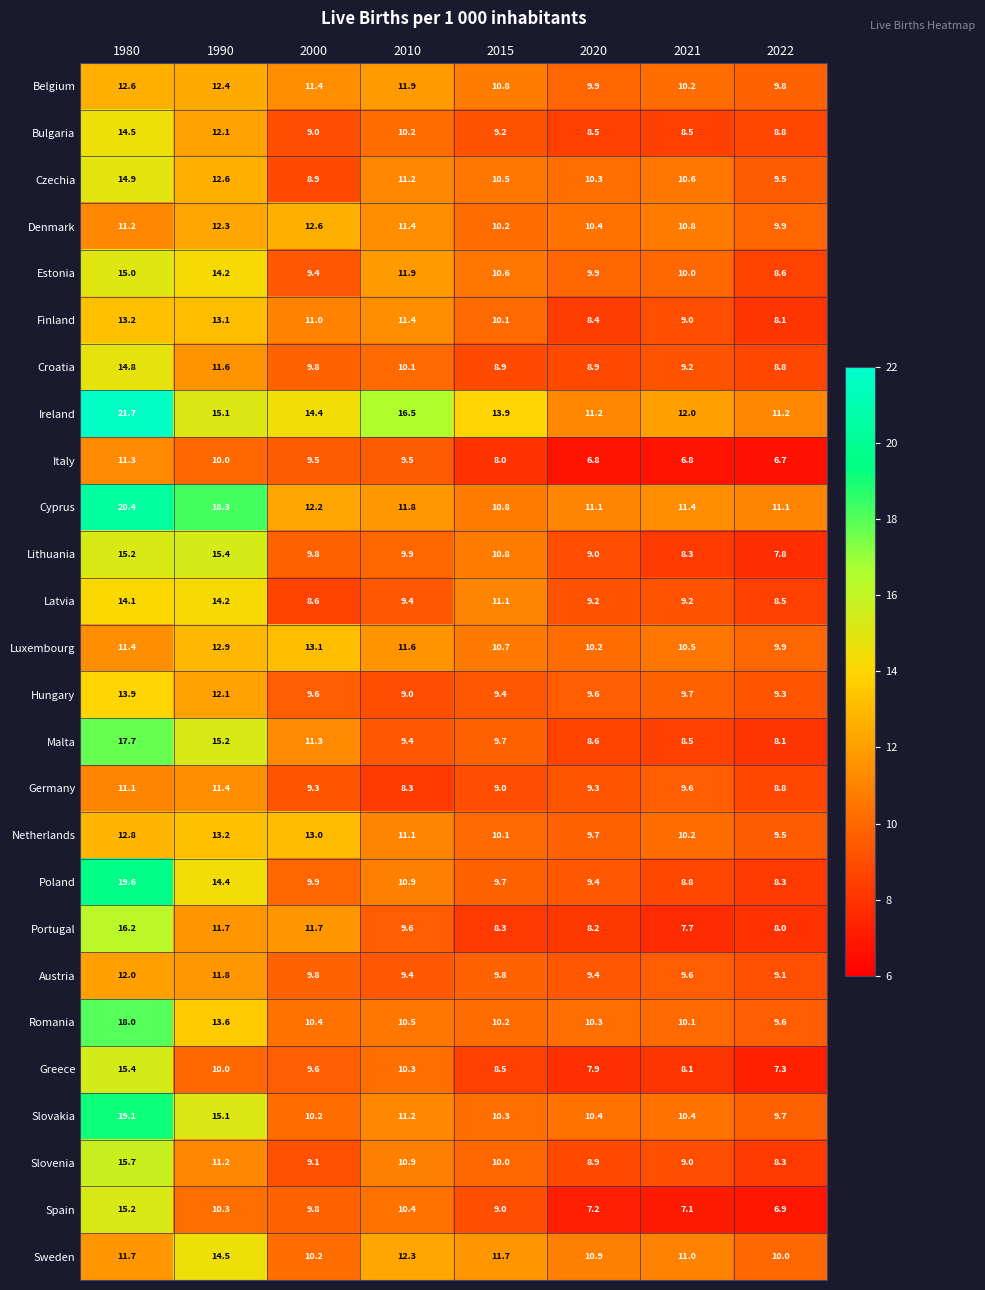

True or false: Poland has a value of 4.3 at 2010.

False